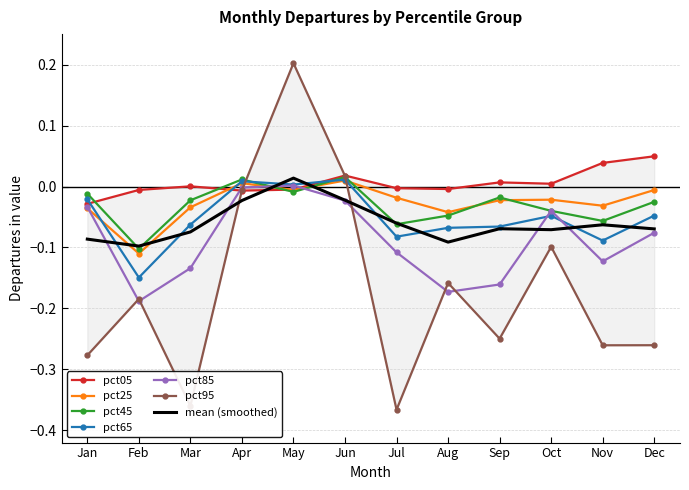

Rank the series by their maximum value, from highest to lowest.

pct95, pct05, pct45, pct65, pct25, pct85